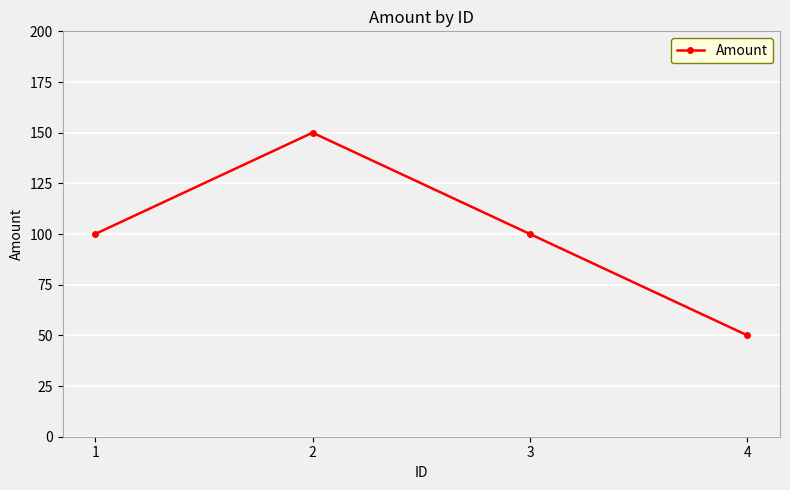

How many lines are shown in the chart?

1